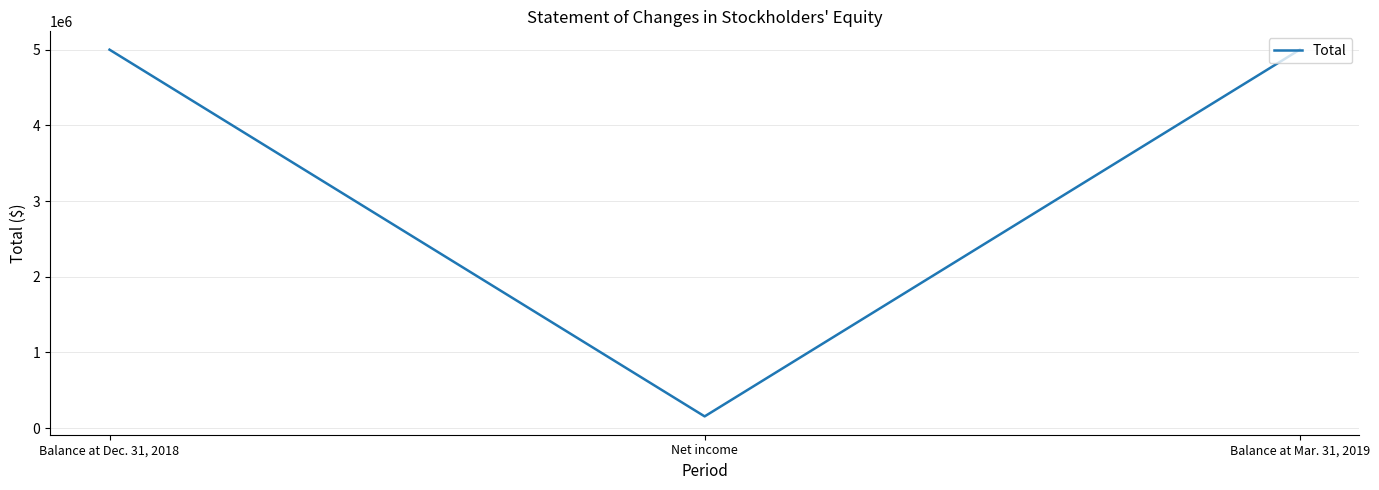

What is the maximum value shown in the chart?

5000009